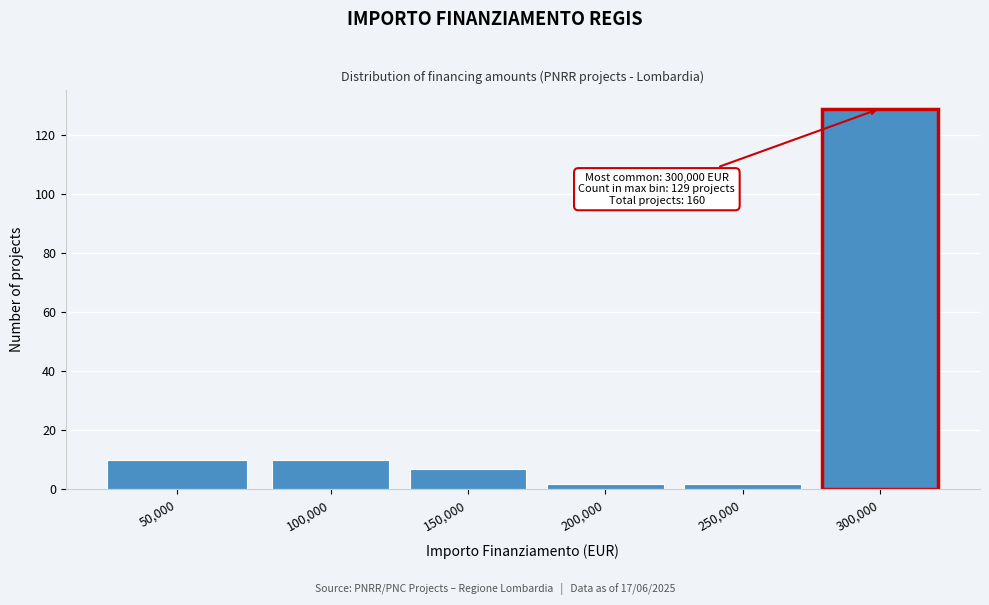

Reading left to right, list all the values displayed in this chart.

10	10	7	2	2	129